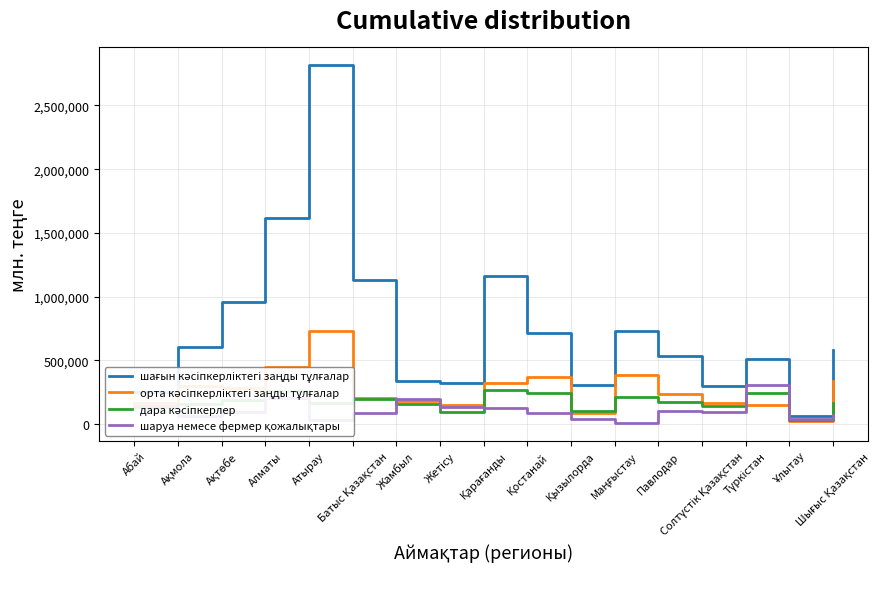

Does the chart have visible grid lines?

Yes